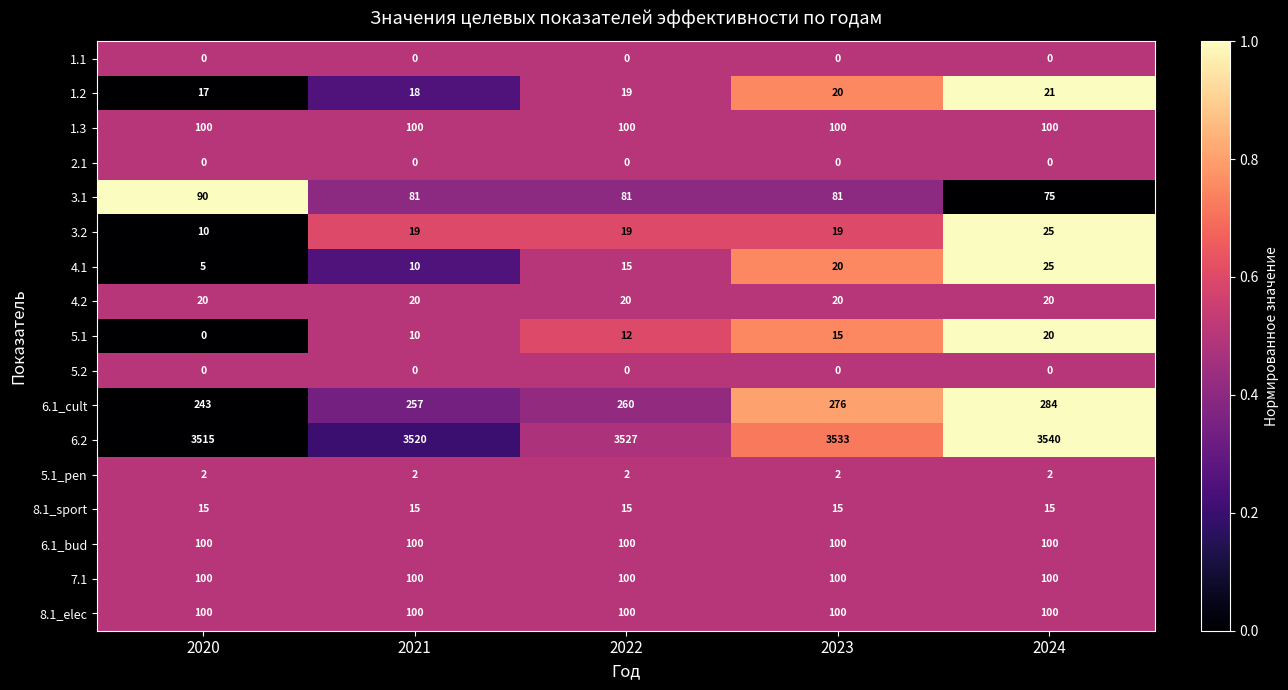

Count the 4.1 values in the range 10 to 20.

3